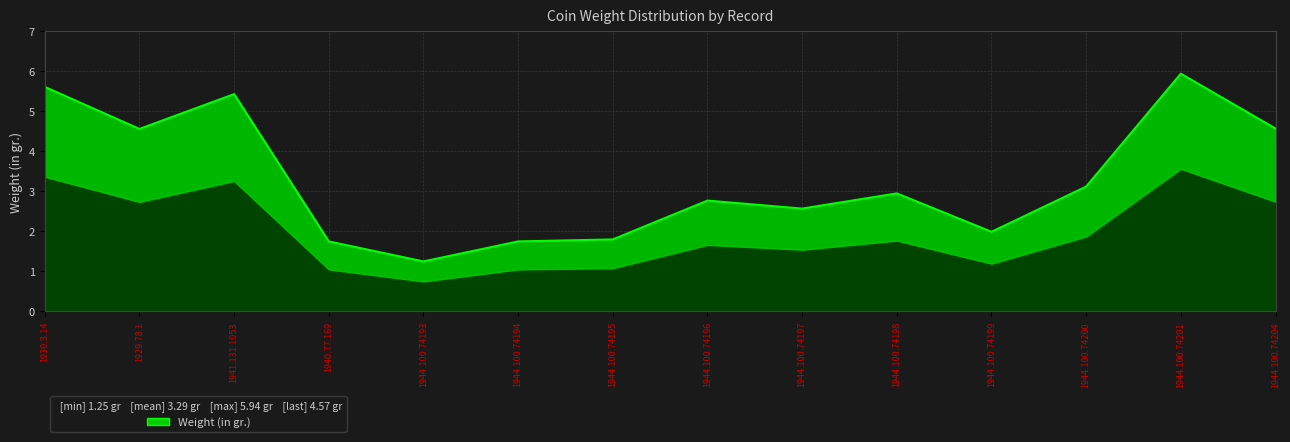

What is the minimum value shown in the chart?

1.2